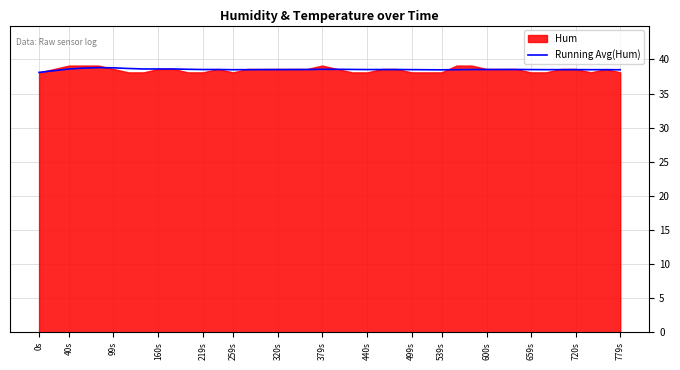

Where is the data nearest to the value 38?

0s